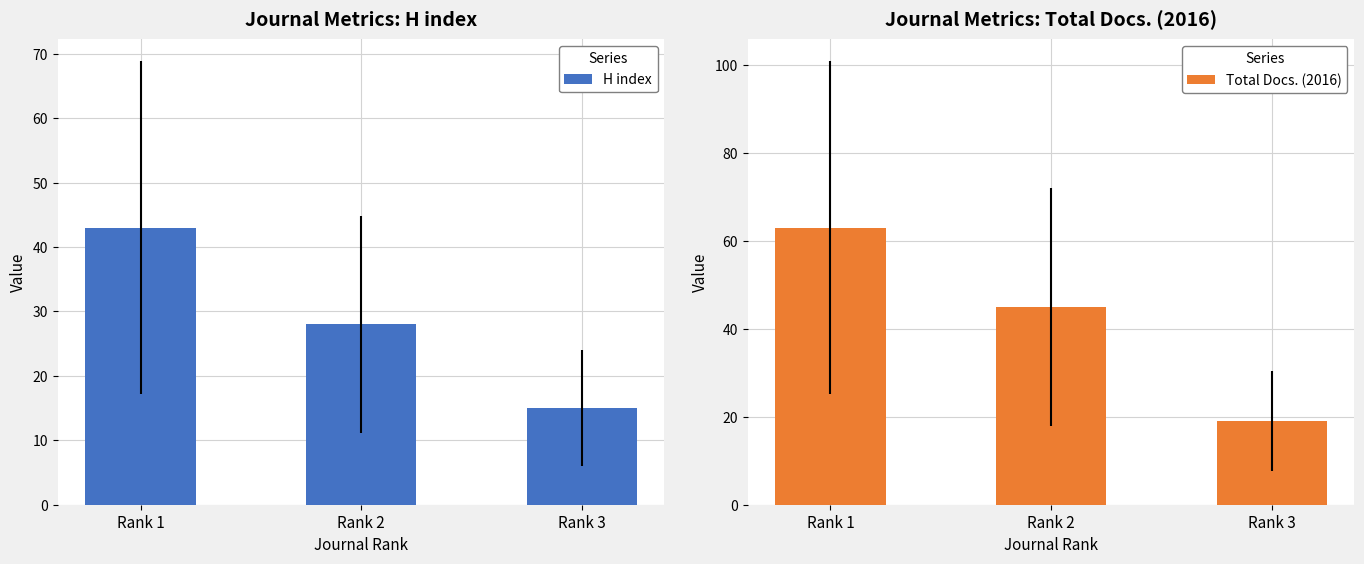

What is the value of the Total Docs. (2016) bar at the 3rd from the left?

19